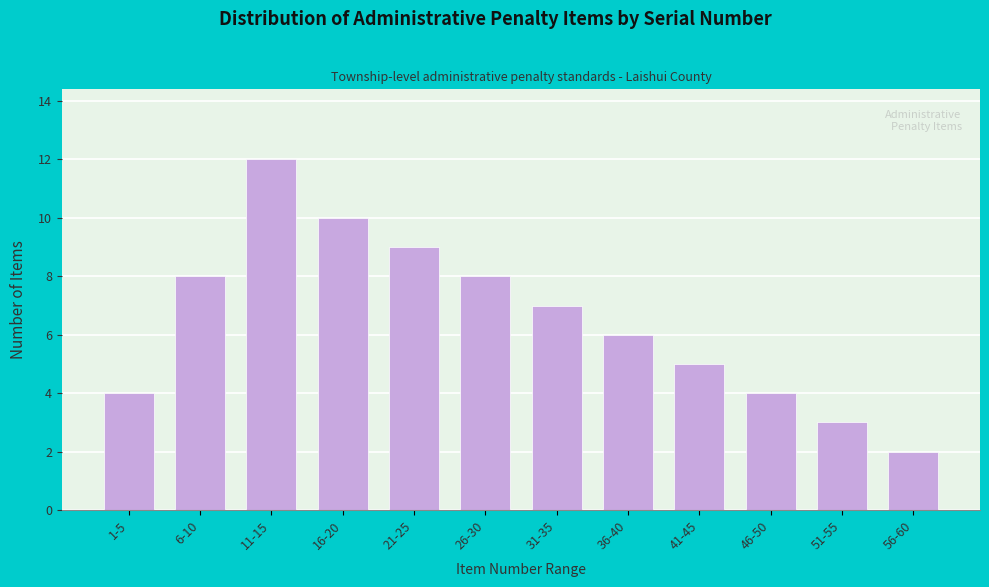

Reading right to left, transcribe all the data shown in this chart.

56-60=2	51-55=3	46-50=4	41-45=5	36-40=6	31-35=7	26-30=8	21-25=9	16-20=10	11-15=12	6-10=8	1-5=4